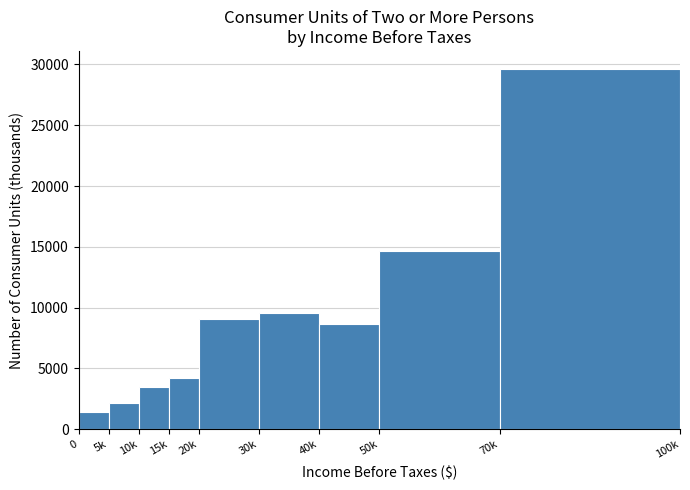

Reading left to right, what are all the values shown in this chart?

1422	2145	3504	4204	9062	9541	8678	14623	29632